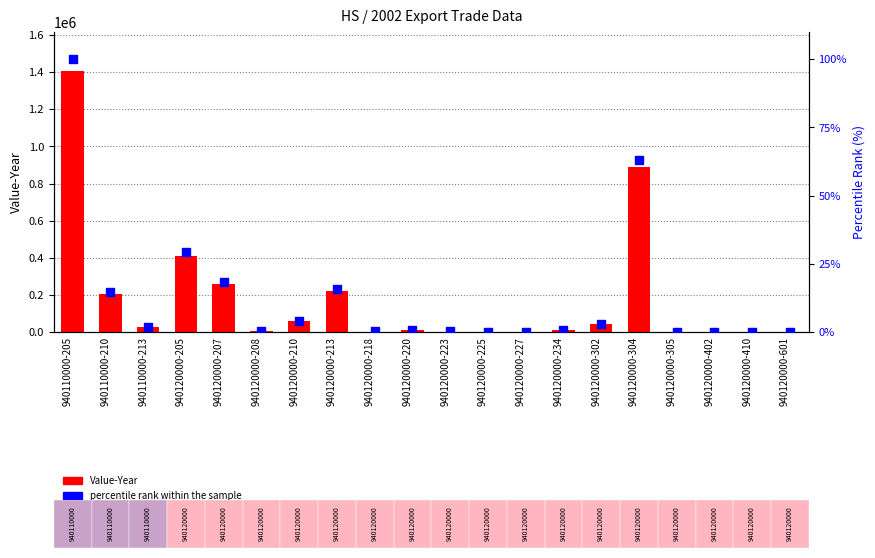

Which series reaches the minimum Y coordinate?

percentile rank within the sample